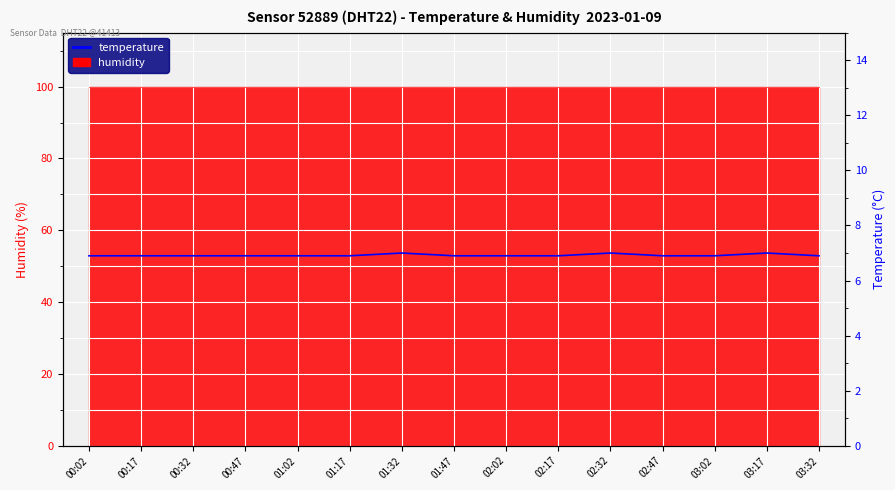

Which category has the highest value across all series?

01:32